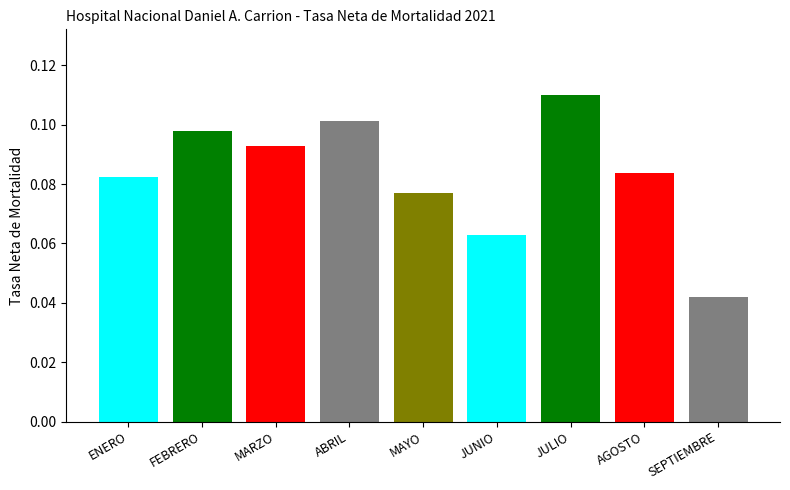

How many values are between 0 and 1?

9